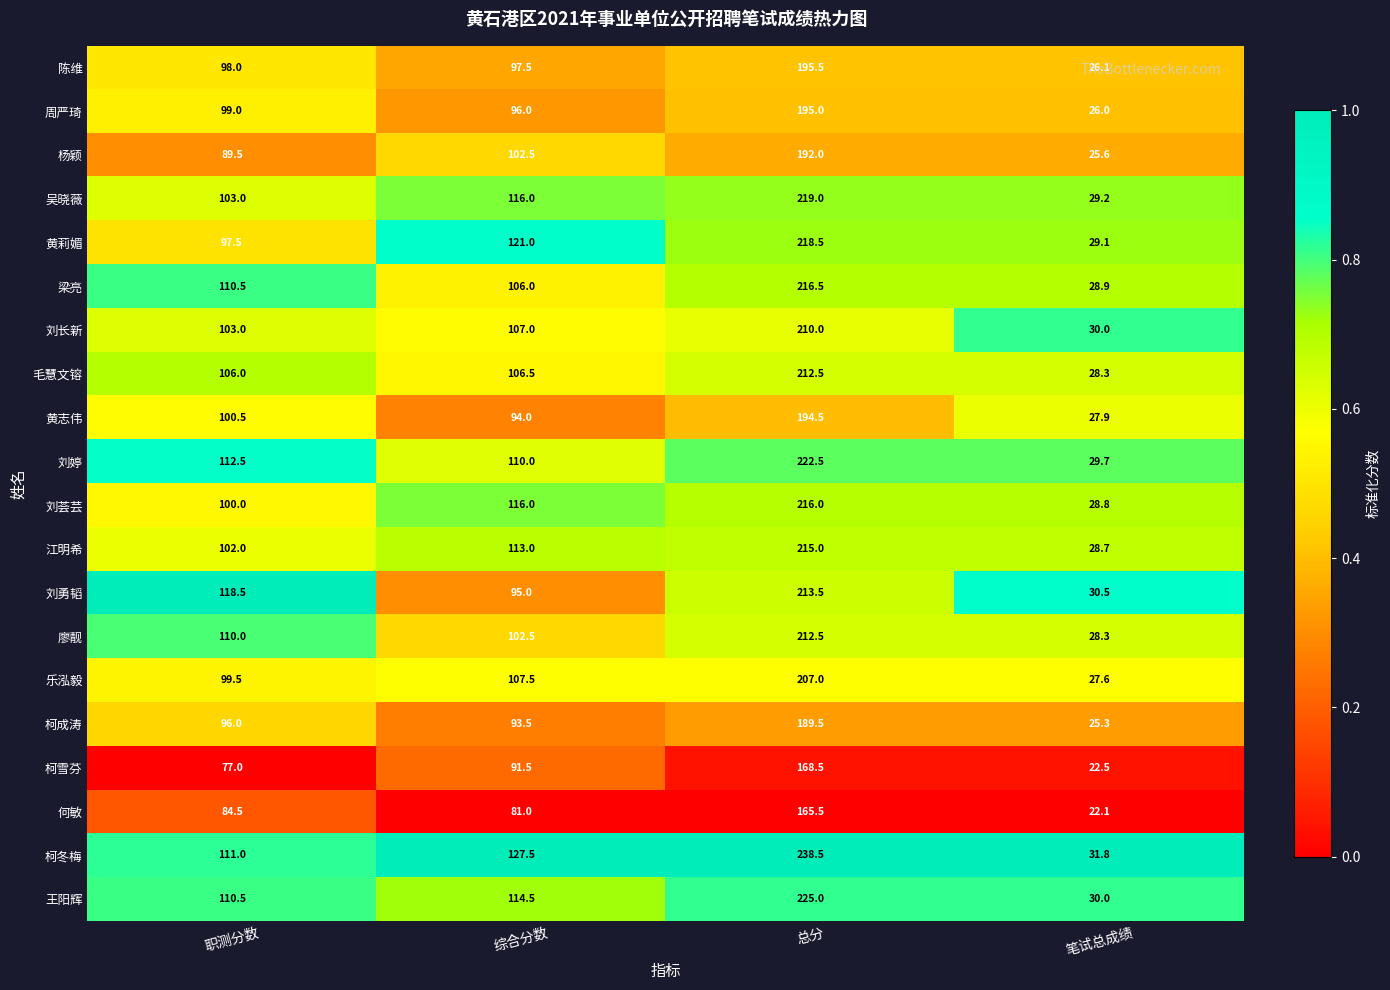

Which category has the highest value across all series?

总分